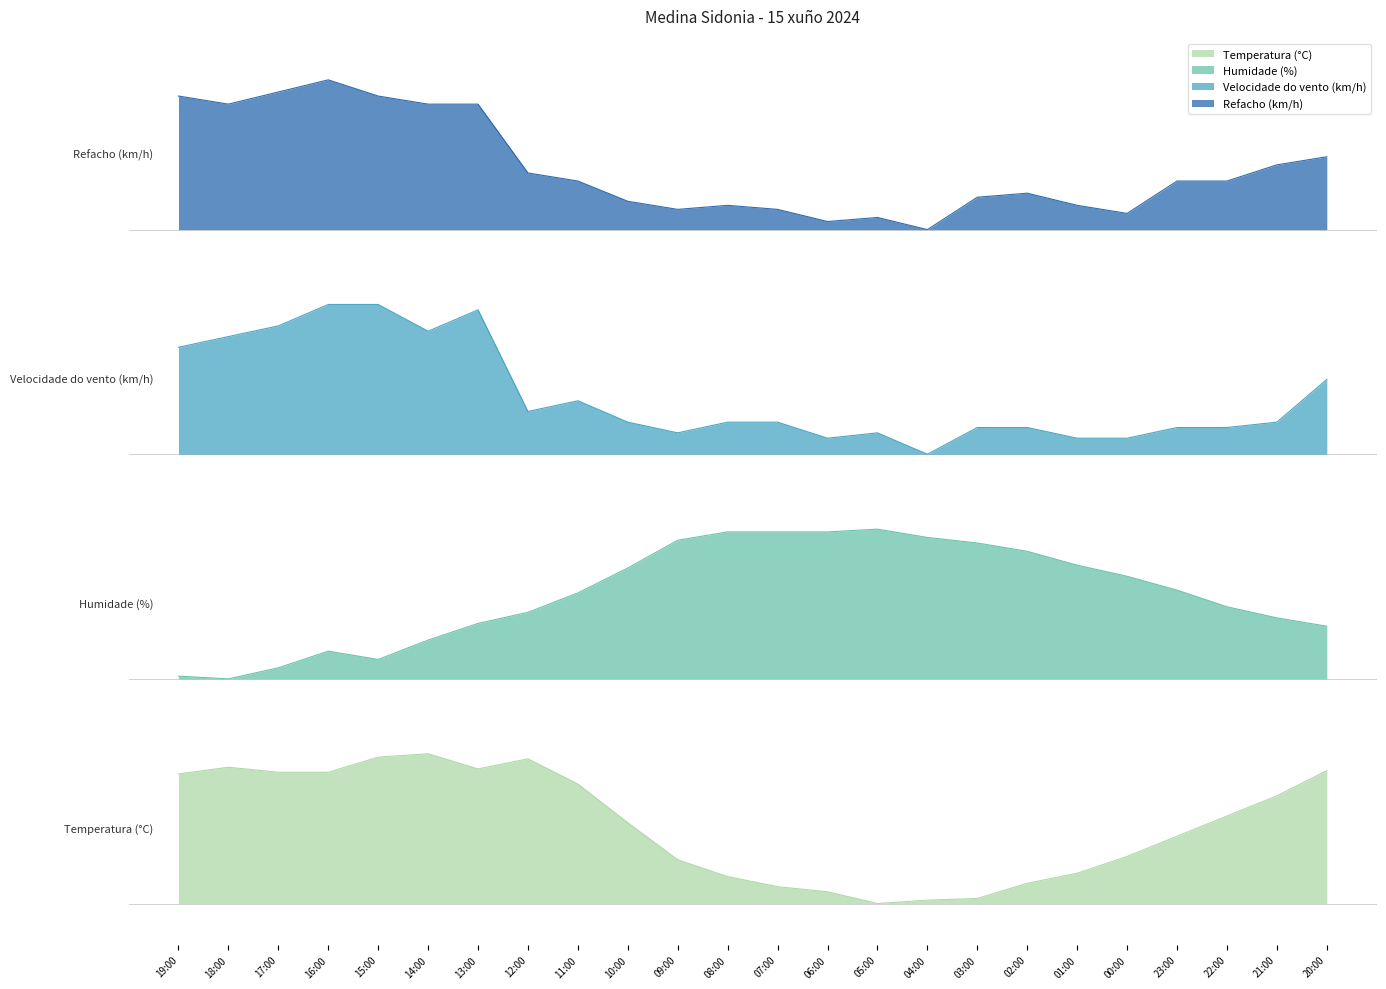

What position from the right is 01:00?

6